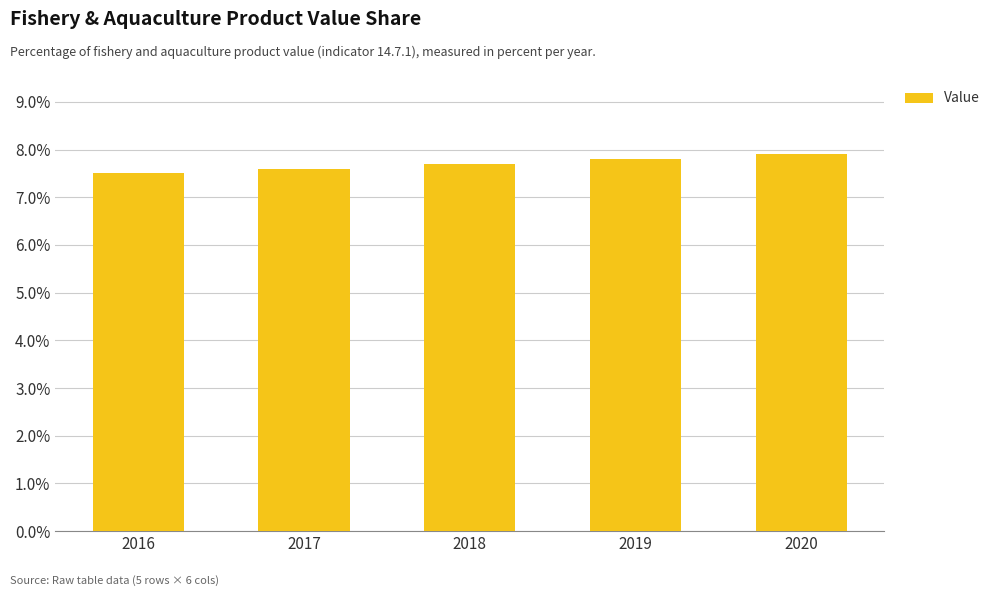

Rank the categories by value from highest to lowest.

2020, 2019, 2018, 2017, 2016